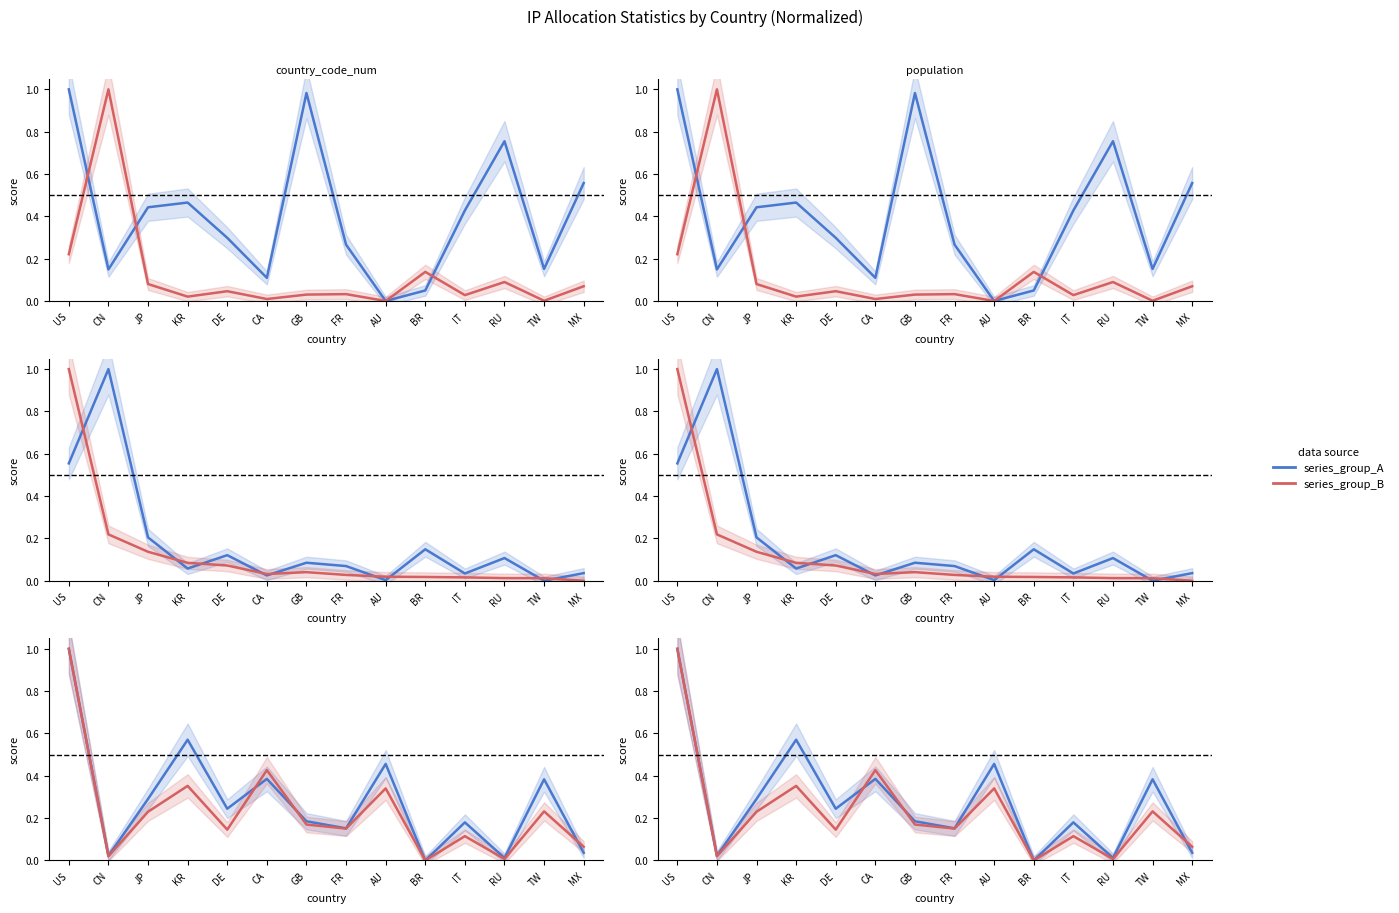

Does the chart have visible grid lines?

No